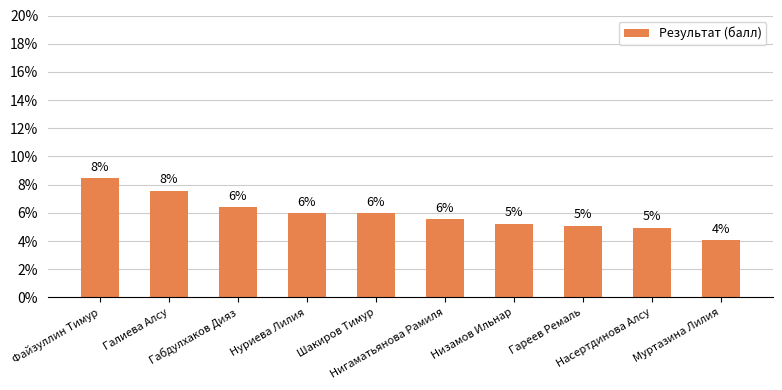

How many bars are there in total?

10